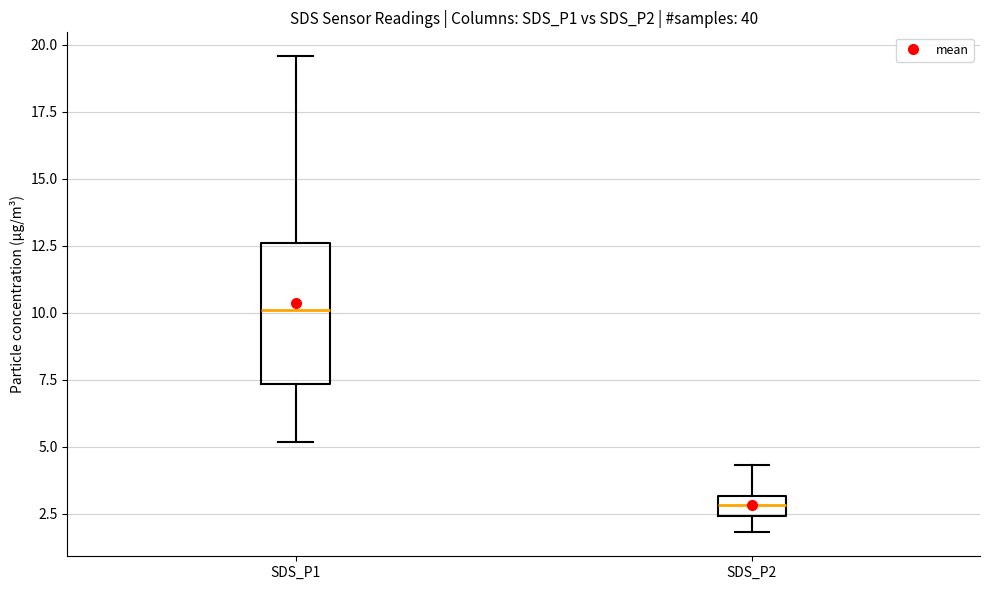

Comparing the boxes themselves (not the whiskers), which one is the tallest?

SDS_P1